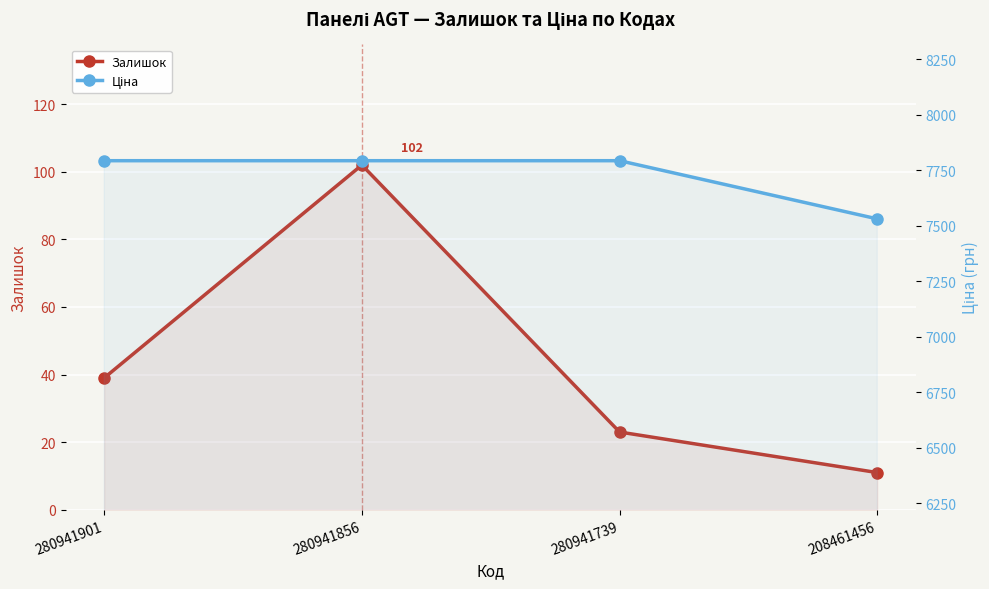

What is the sum of the Ціна values at 280941856 and 208461456?

15323.7